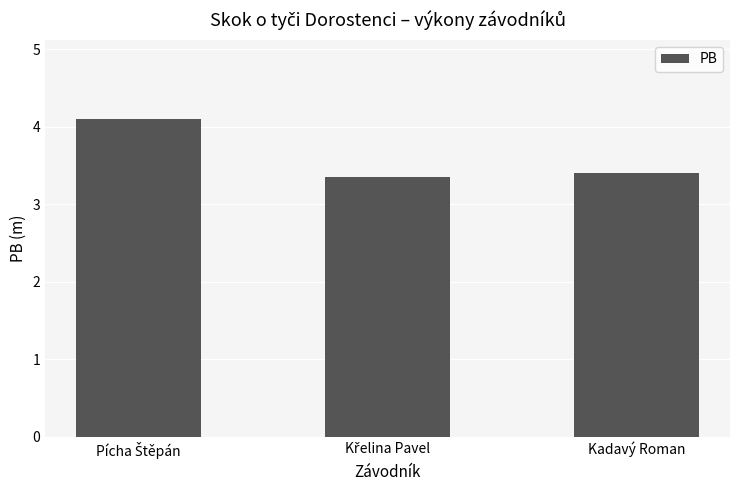

Reading left to right, transcribe all the data shown in this chart.

4.1	3.4	3.4